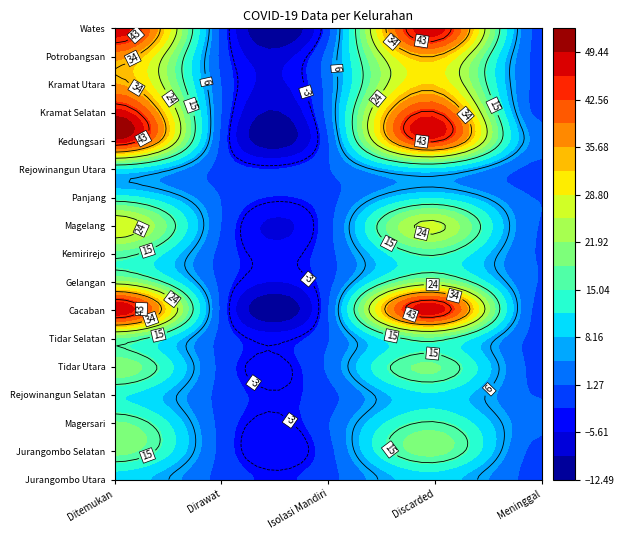

What is the total value across all series at Isolasi Mandiri?

16